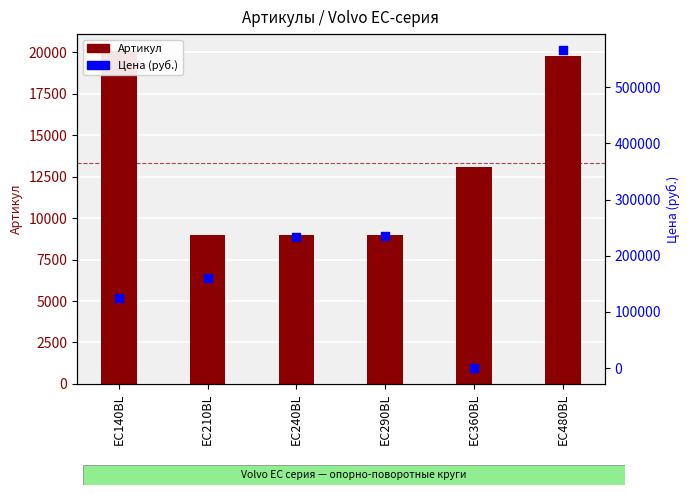

Which series has the largest total across all categories?

Цена (руб.)